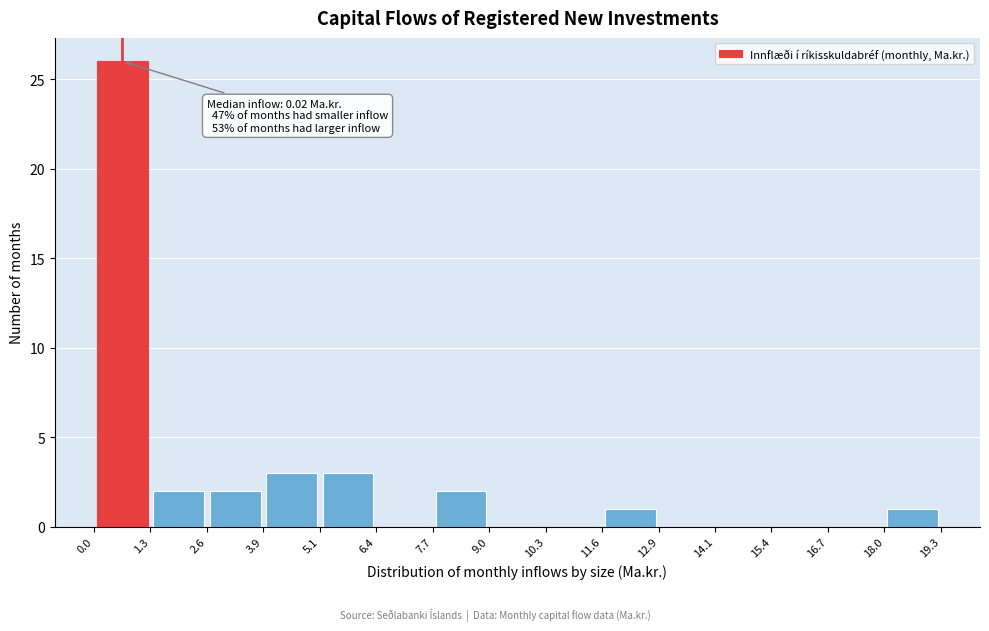

Which range on the x-axis has the tallest bar?

0.0 to 1.3